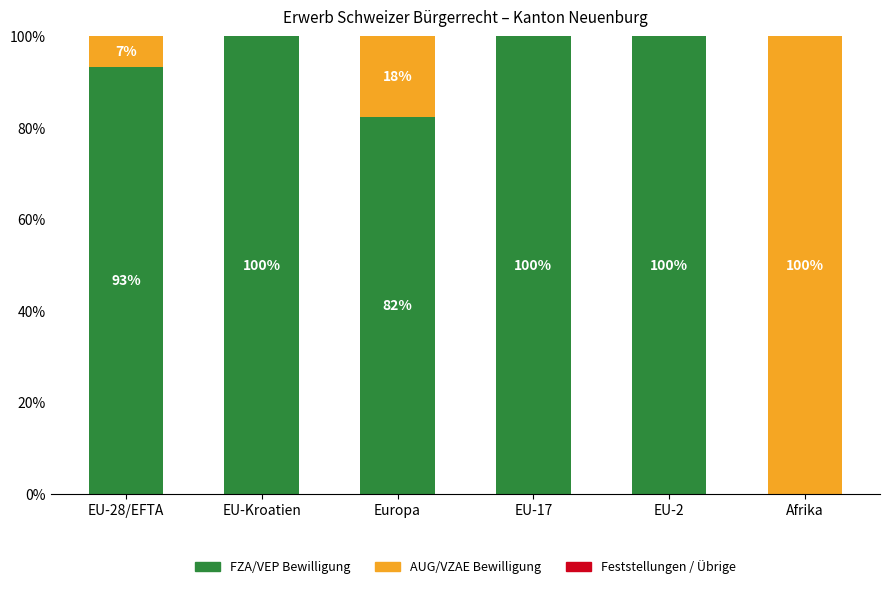

Where is FZA/VEP Bewilligung nearest to the value 50?

Europa